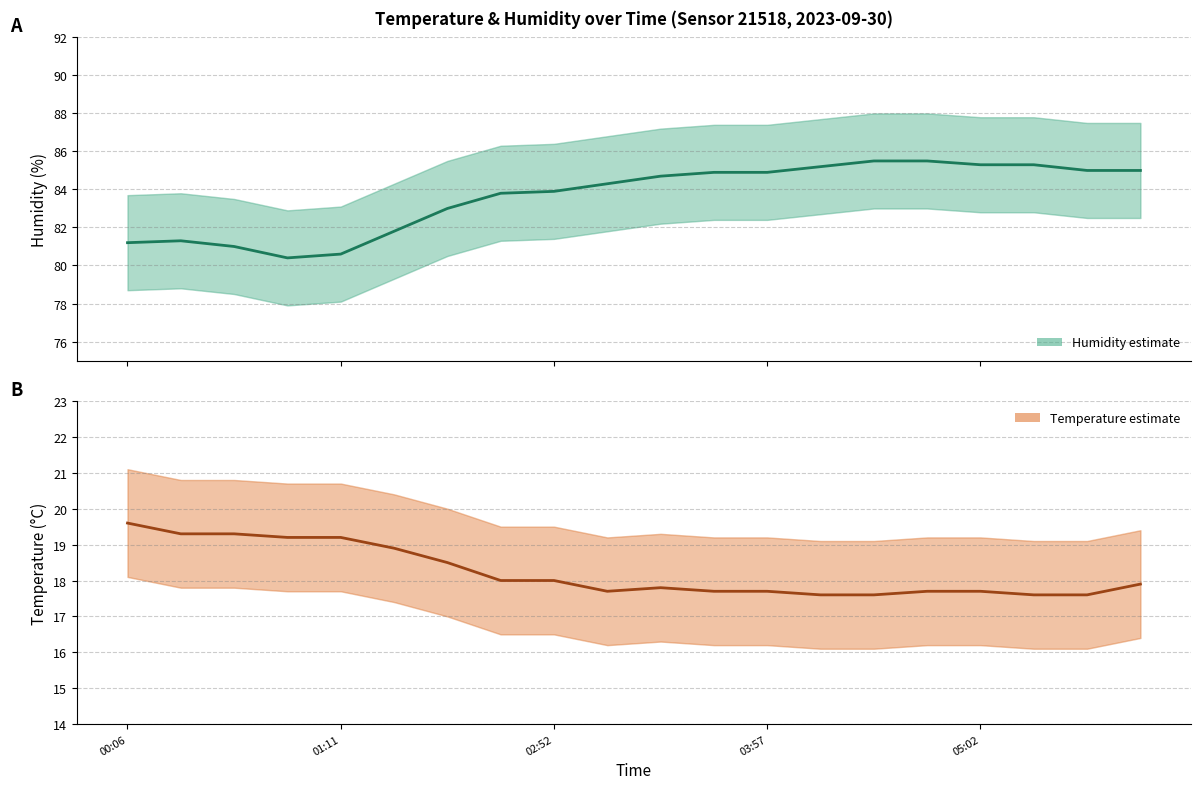

What is the greatest value displayed?

85.5